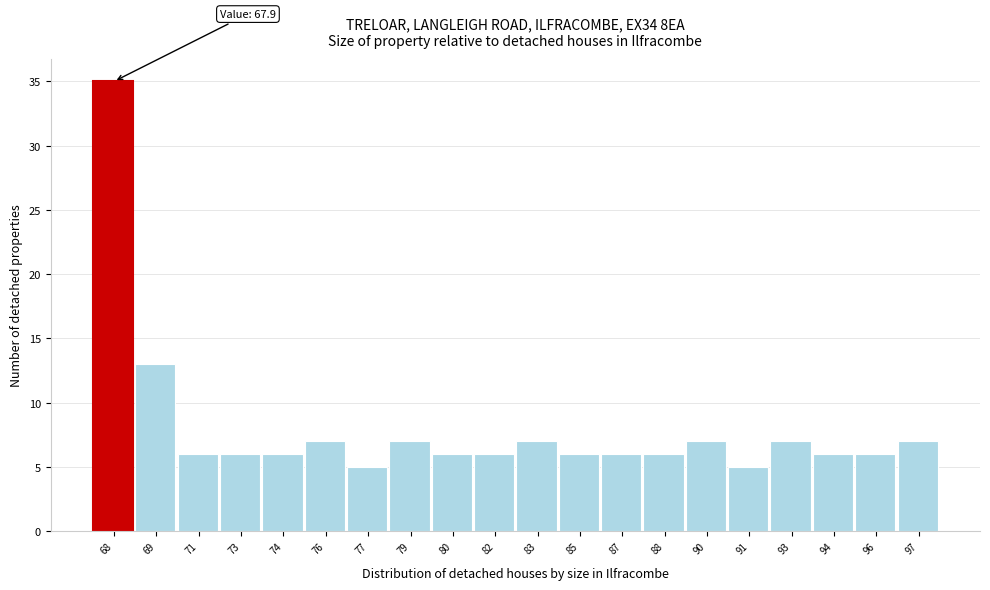

Reading left to right, list all the values displayed in this chart.

68=35	69=13	71=6	73=6	74=6	76=7	77=5	79=7	80=6	82=6	83=7	85=6	87=6	88=6	90=7	91=5	93=7	94=6	96=6	97=7